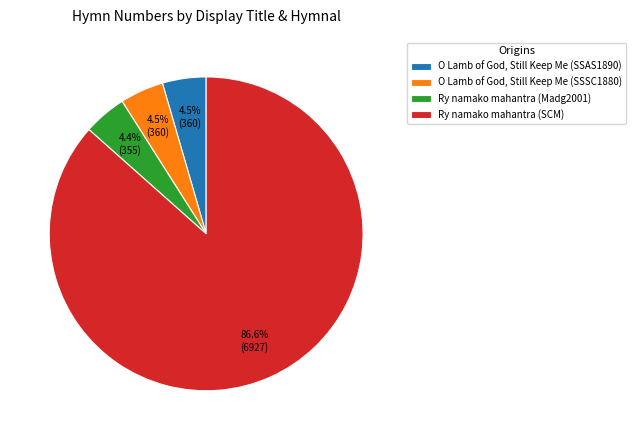

To the nearest percent, what is the average slice percentage?

25%